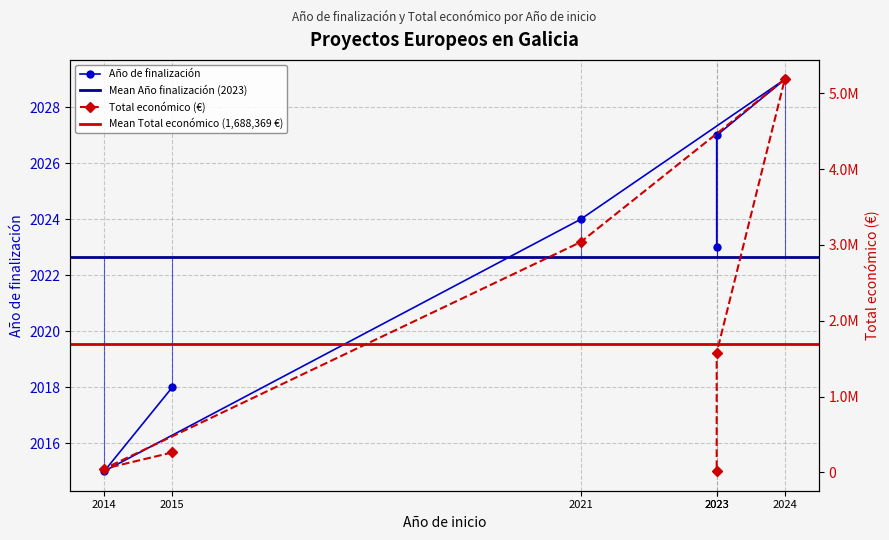

Read the Total económico value at 2024, to the nearest 100.

5183400